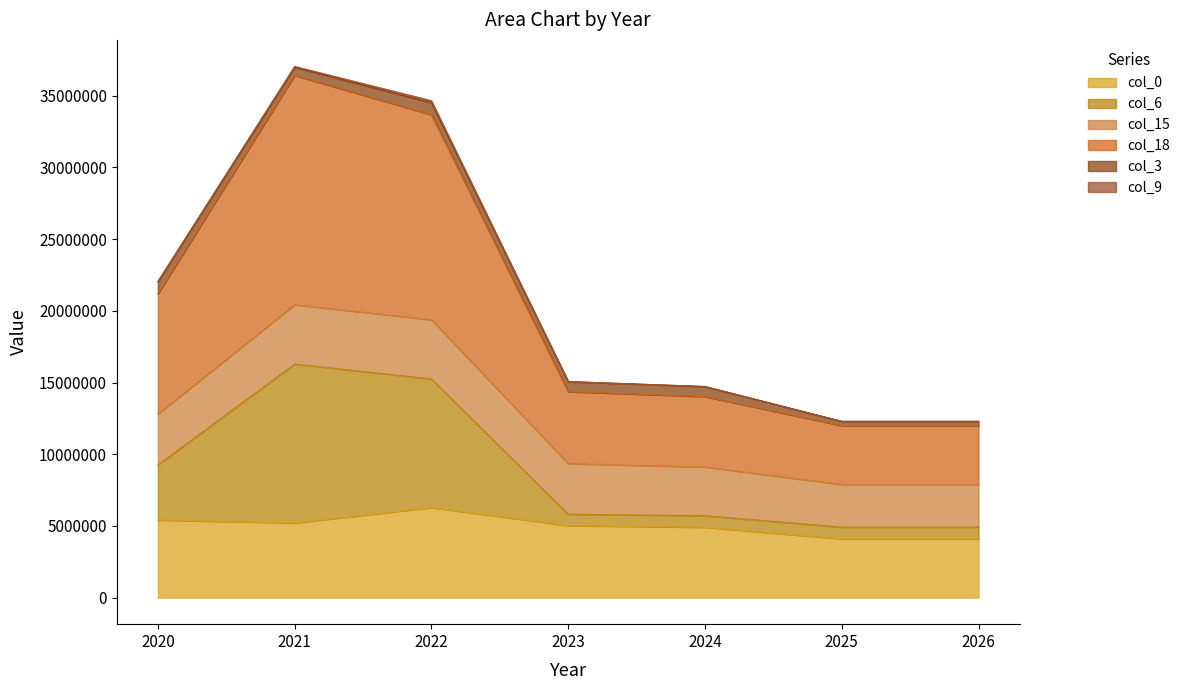

At which label does col_6 reach its peak?

2021